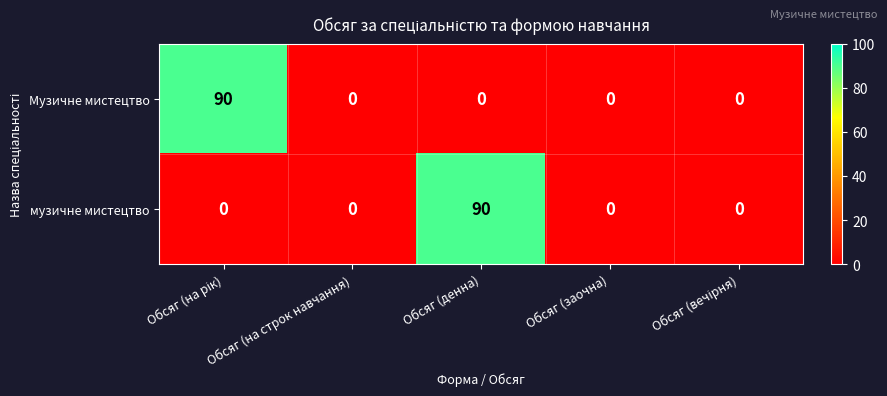

The value of Музичне мистецтво at Обсяг (денна) is 0. True or false?

True